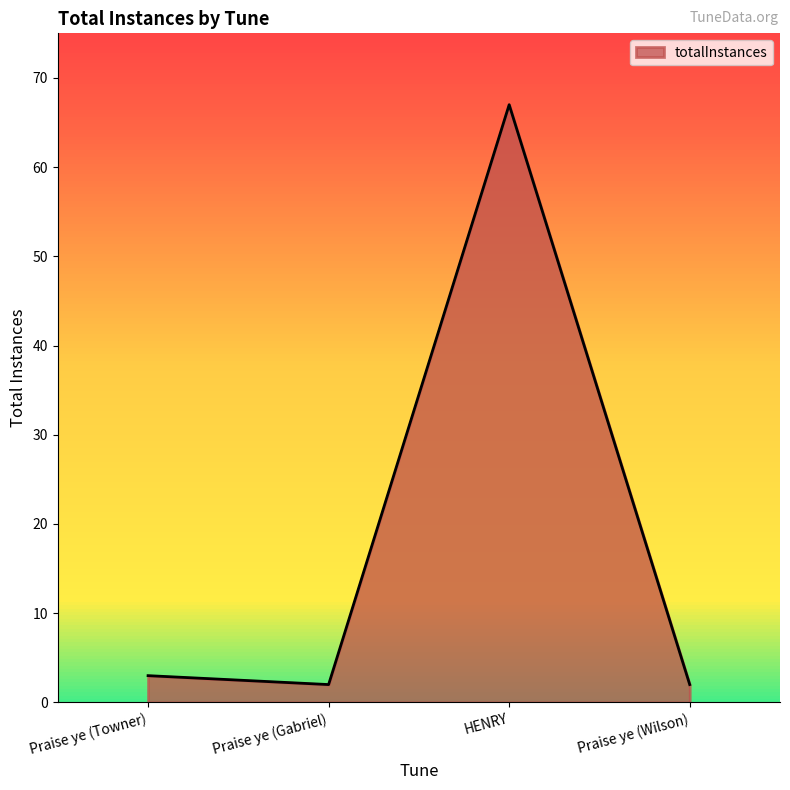

What is the value of the 2nd point from the left?

2